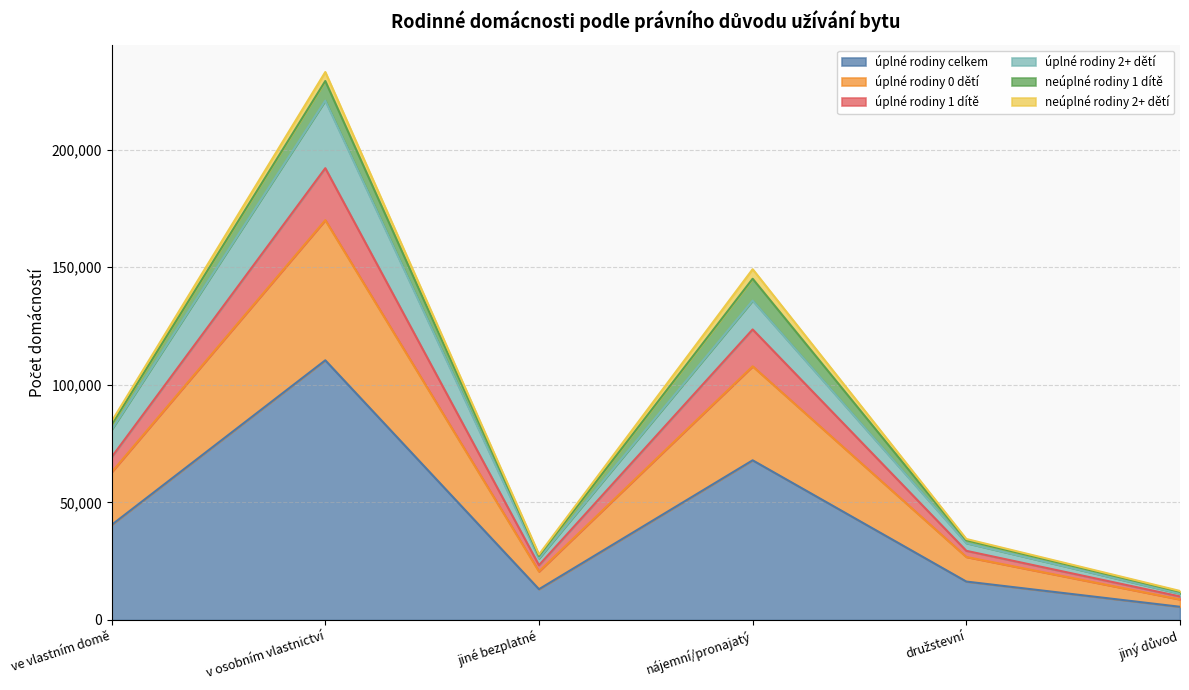

At which category is the sum across all series the highest?

v osobním vlastnictví